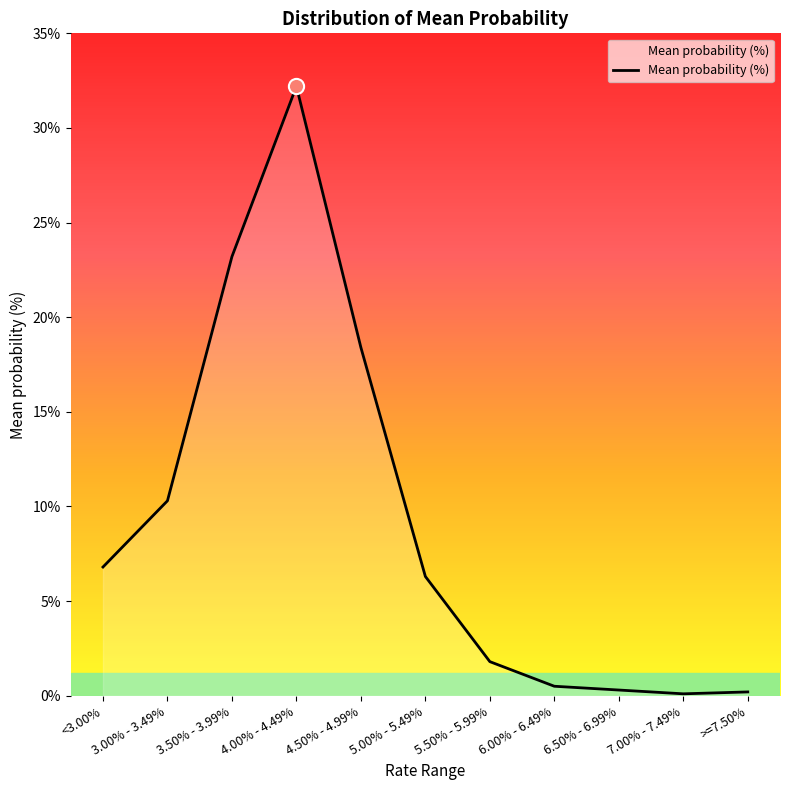

Which has a higher value, <3.00% or 3.50% - 3.99%?

3.50% - 3.99%